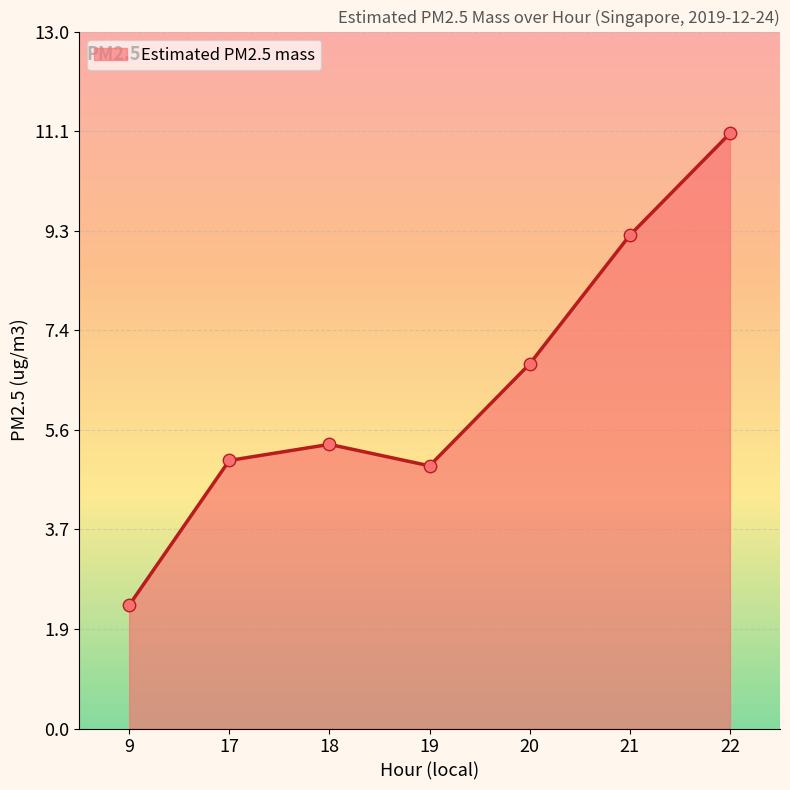

Between 9 and 18, which is larger?

18